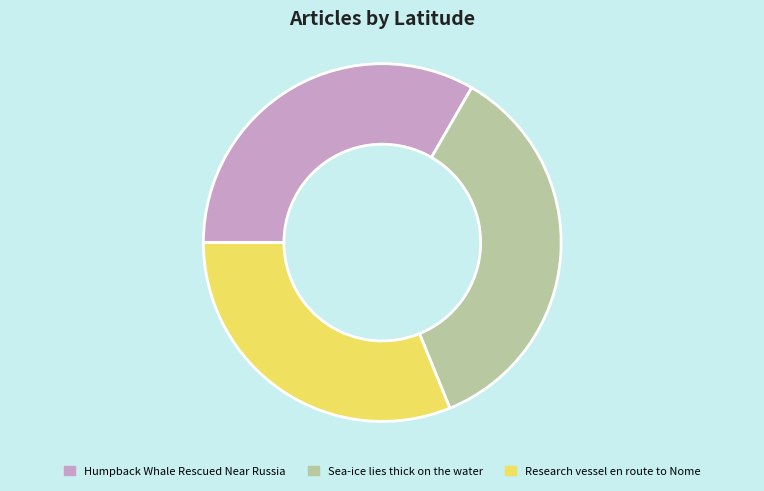

Between Humpback Whale Rescued Near Russia and Sea-ice lies thick on the water, which is larger?

Sea-ice lies thick on the water